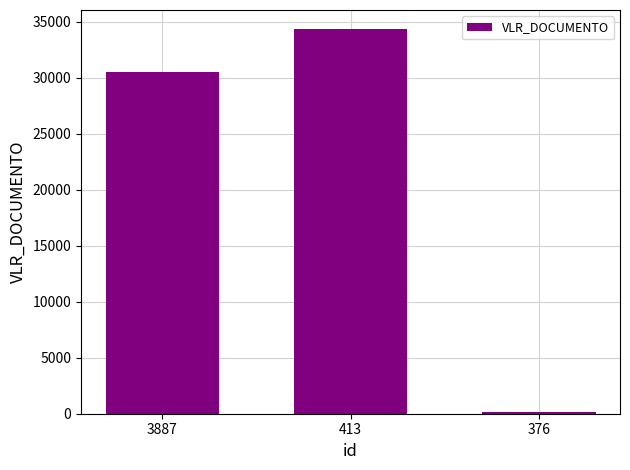

List the labels in order of value, largest first.

413, 3887, 376